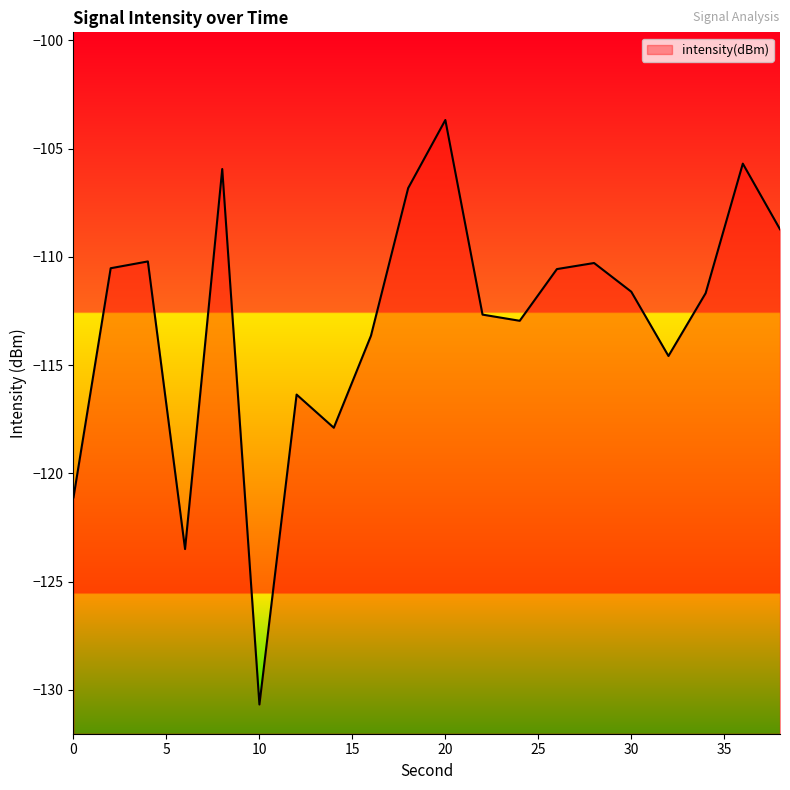

What is the sum of the values at 18 and 8?

-212.8